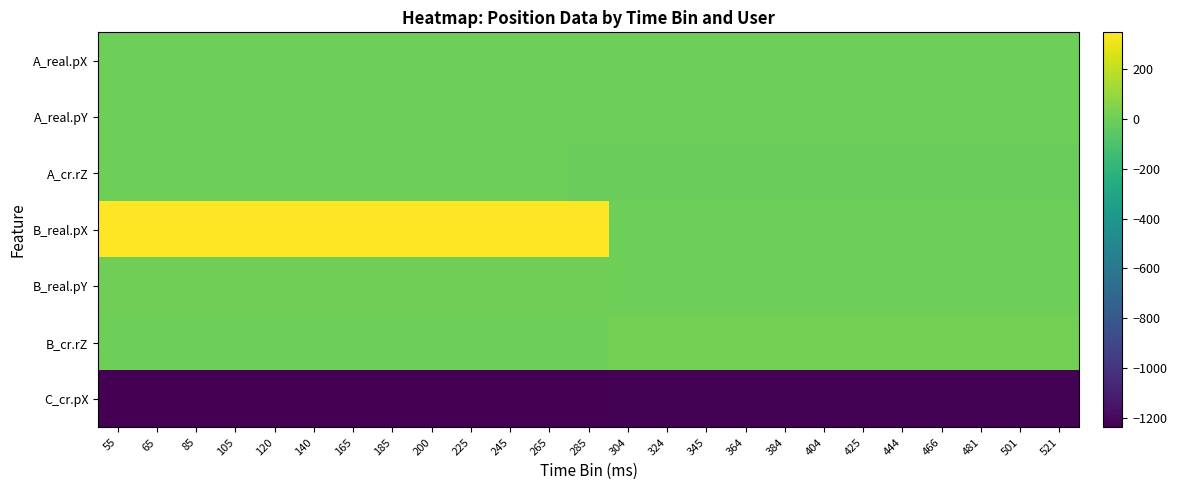

Reading right to left, transcribe all the data shown in this chart.

A_real.pX: 521=0.0	501=0.0	481=0.0	466=0.0	444=0.0	425=0.0	404=0.0	384=0.0	364=0.0	345=0.0	324=0.0	304=0.0	285=0.0	265=0.0	245=0.0	225=0.0	200=0.0	185=0.0	165=0.0	140=0.0	120=0.0	105=0.0	85=0.0	65=0.0	55=0.0
A_real.pY: 521=0.0	501=0.0	481=0.0	466=0.0	444=0.0	425=0.0	404=0.0	384=0.0	364=0.0	345=0.0	324=0.0	304=0.0	285=0.0	265=0.0	245=0.0	225=0.0	200=0.0	185=0.0	165=0.0	140=0.0	120=0.0	105=0.0	85=0.0	65=0.0	55=0.0
A_cr.rZ: 521=-15.0	501=-15.0	481=-15.0	466=-15.0	444=-15.0	425=-15.0	404=-15.0	384=-15.0	364=-15.0	345=-15.0	324=-15.0	304=-15.0	285=-15.0	265=0.0	245=0.0	225=0.0	200=0.0	185=0.0	165=0.0	140=0.0	120=0.0	105=0.0	85=0.0	65=0.0	55=0.0
B_real.pX: 521=0.0	501=0.0	481=0.0	466=0.0	444=0.0	425=0.0	404=0.0	384=0.0	364=0.0	345=0.0	324=0.0	304=0.0	285=347.0	265=347.0	245=347.0	225=347.0	200=347.0	185=347.0	165=347.0	140=347.0	120=347.0	105=347.0	85=347.0	65=347.0	55=347.0
B_real.pY: 521=0.0	501=0.0	481=0.0	466=0.0	444=0.0	425=0.0	404=0.0	384=0.0	364=0.0	345=0.0	324=0.0	304=0.0	285=2.0	265=2.0	245=2.0	225=2.0	200=2.0	185=2.0	165=2.0	140=2.0	120=2.0	105=2.0	85=2.0	65=2.0	55=2.0
B_cr.rZ: 521=15.0	501=15.0	481=15.0	466=15.0	444=15.0	425=15.0	404=15.0	384=15.0	364=15.0	345=15.0	324=15.0	304=15.0	285=0.0	265=0.0	245=0.0	225=0.0	200=0.0	185=0.0	165=0.0	140=0.0	120=0.0	105=0.0	85=0.0	65=0.0	55=0.0
C_cr.pX: 521=-1225.4	501=-1225.9	481=-1226.4	466=-1226.7	444=-1227.2	425=-1227.8	404=-1228.2	384=-1228.7	364=-1229.2	345=-1229.7	324=-1230.2	304=-1230.8	285=-1231.3	265=-1231.8	245=-1232.8	225=-1233.4	200=-1233.7	185=-1234.2	165=-1234.8	140=-1235.2	120=-1235.9	105=-1236.2	85=-1236.9	65=-1237.2	55=-1237.2